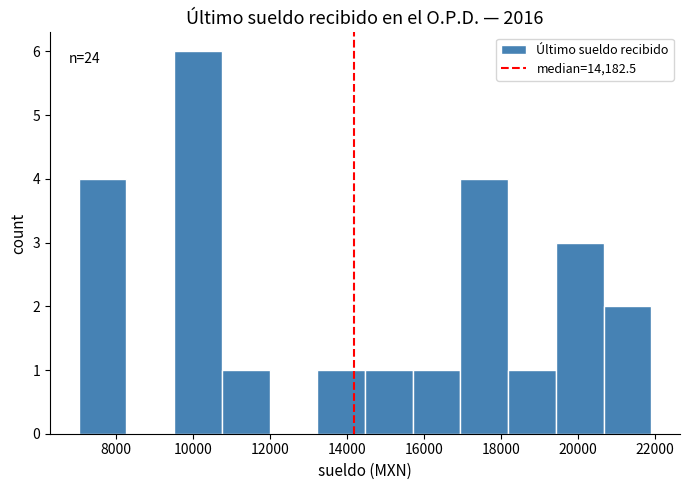

Which range on the x-axis has the tallest bar?

9600 to 10800